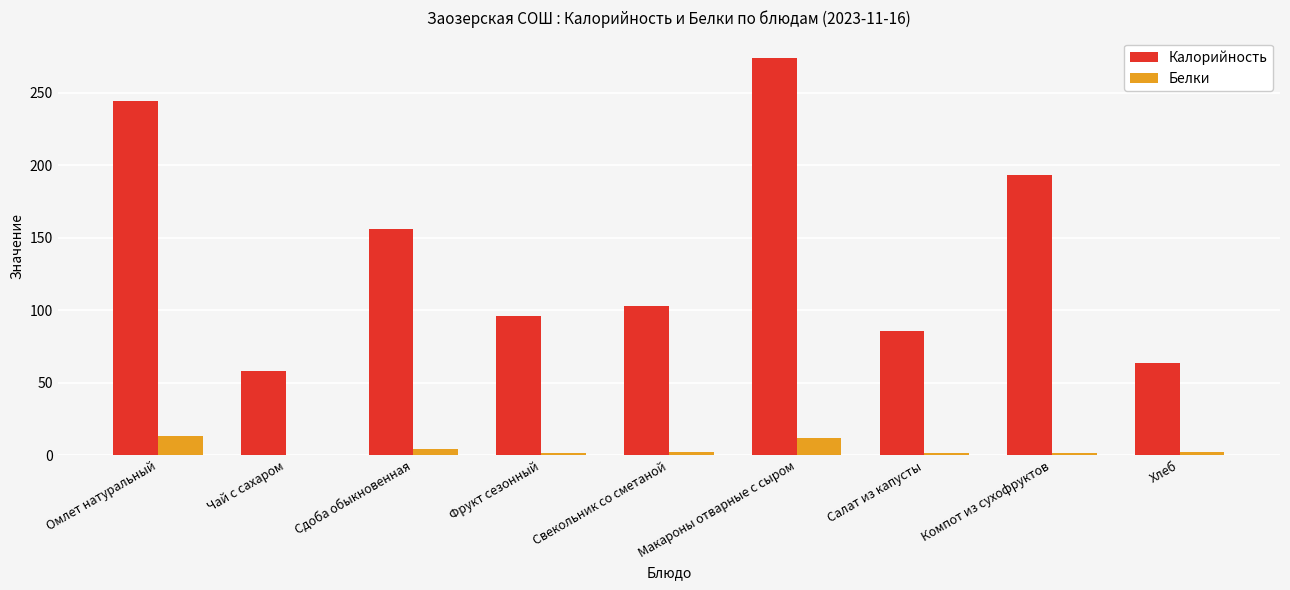

What is the sum of all Калорийность values?

1275.1